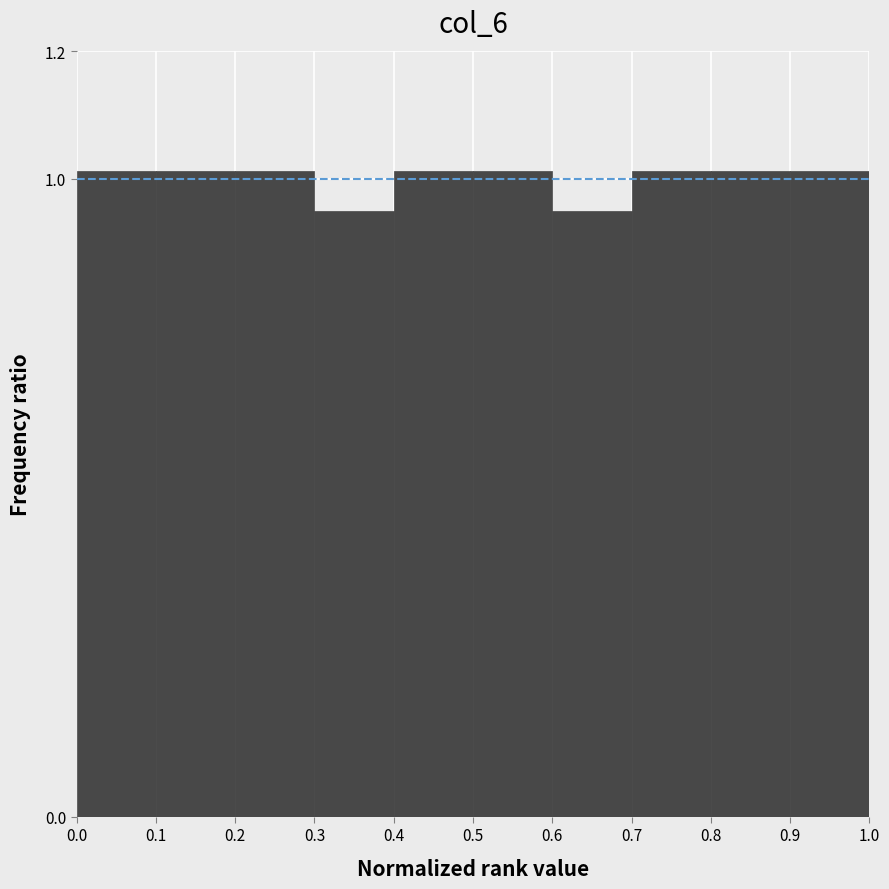

Reading left to right, transcribe this chart: for each bar, give the range it covers on the x-axis and its height. The values are not printed on the chart, so give them approximately, as read against the axis.

0.0 to 0.1: 1.02
0.1 to 0.2: 1.02
0.2 to 0.3: 1.02
0.3 to 0.4: 0.94
0.4 to 0.5: 1.02
0.5 to 0.6: 1.02
0.6 to 0.7: 0.94
0.7 to 0.8: 1.02
0.8 to 0.9: 1.02
0.9 to 1.0: 1.02